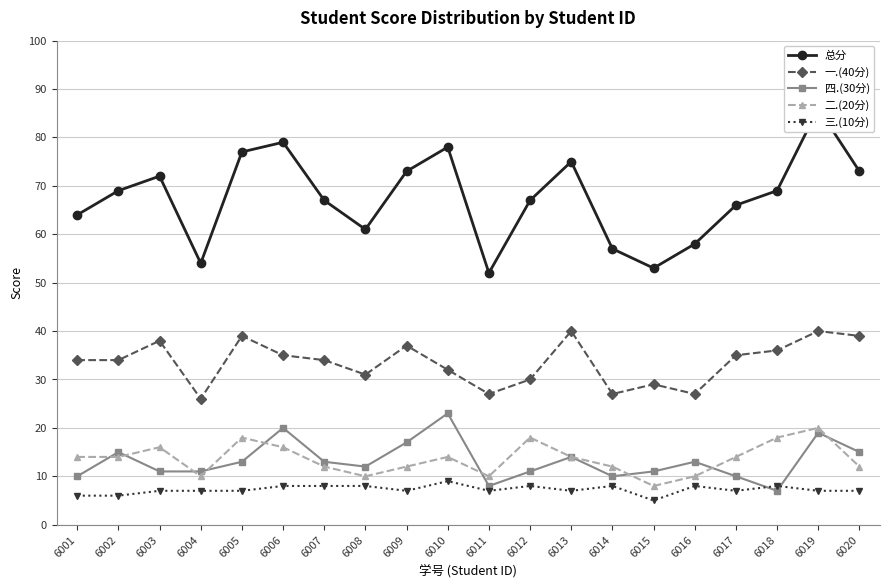

What is the lowest value of the 四.(30分) series?

7